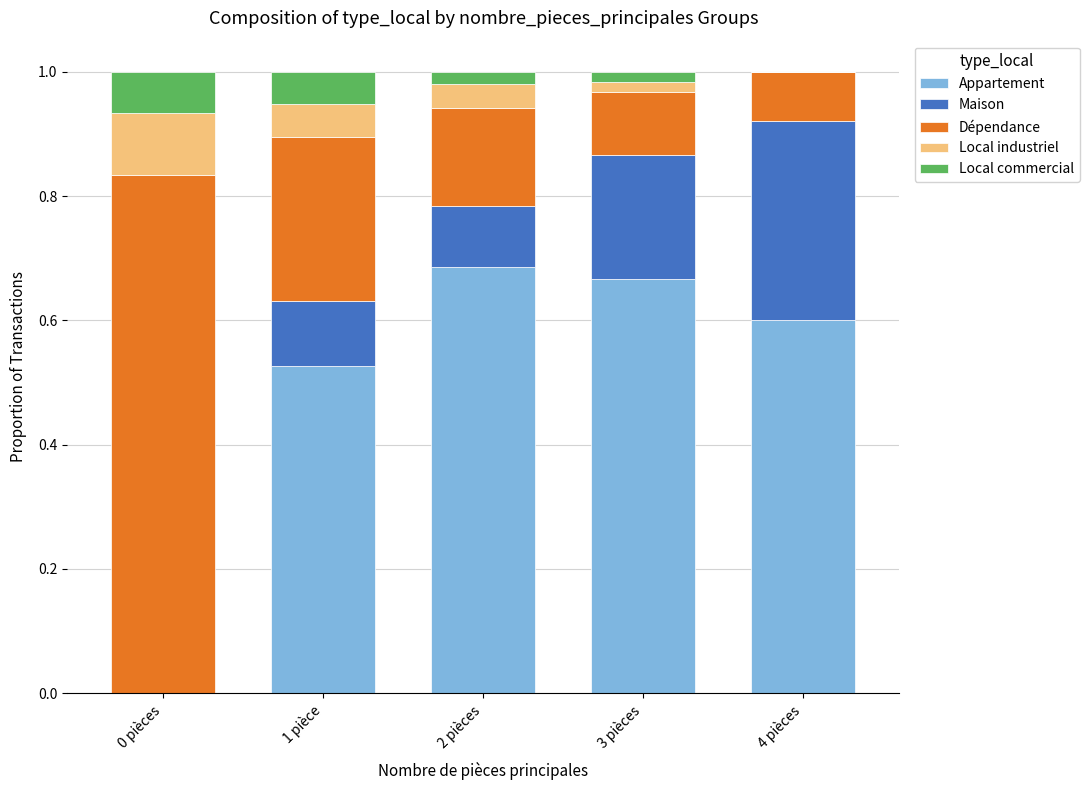

What is the sum of the Appartement values at 4 pièces and 1 pièce?

1.1